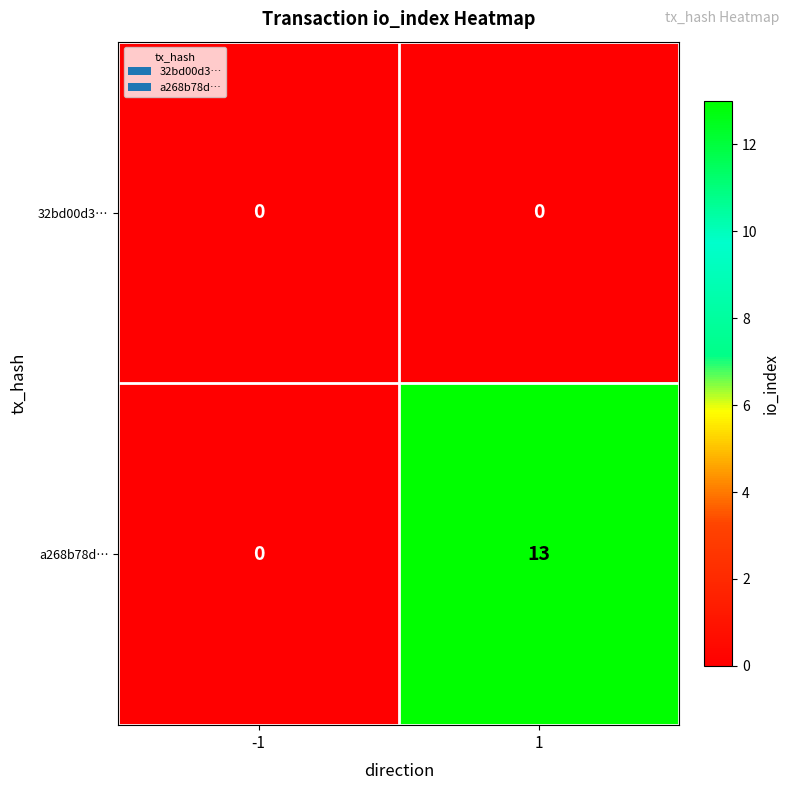

The value of a268b78d… at -1 is 0. True or false?

True